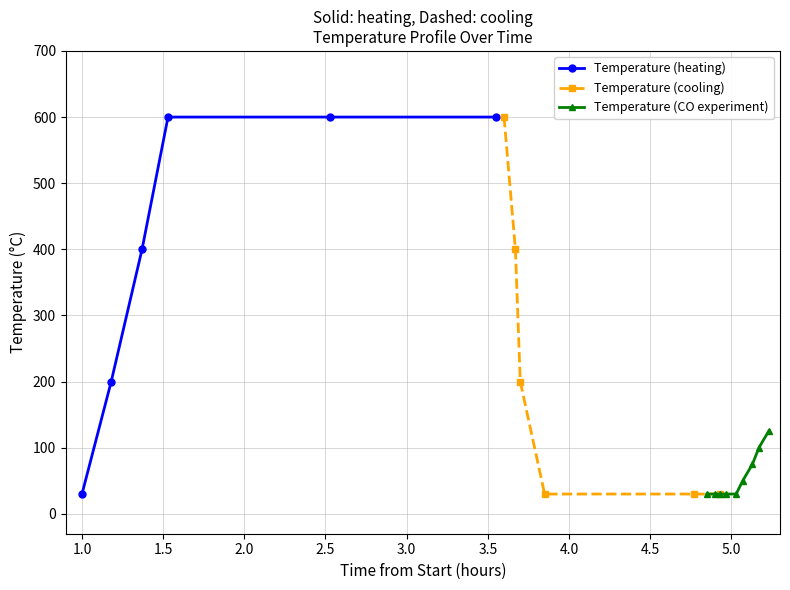

What is the maximum value for Temperature (heating)?

600